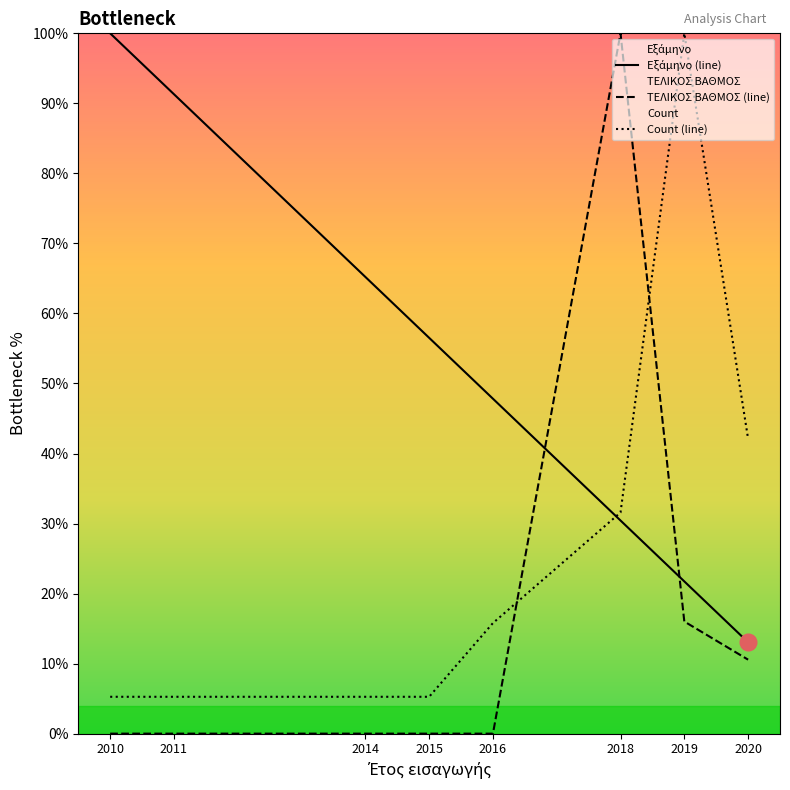

Is it true that Εξάμηνο (line) equals 18.0 at 2020?

False